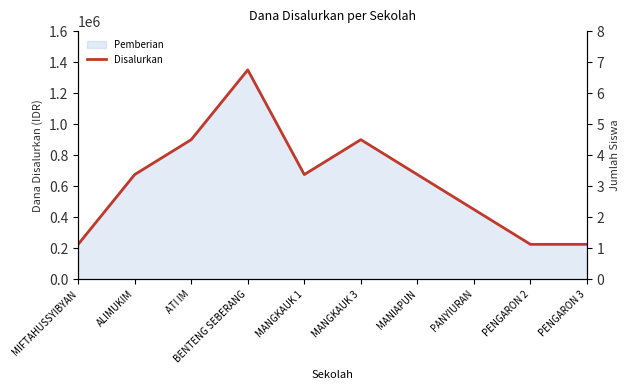

How many points are higher than both their immediate neighbors (excluding endpoints)?

2